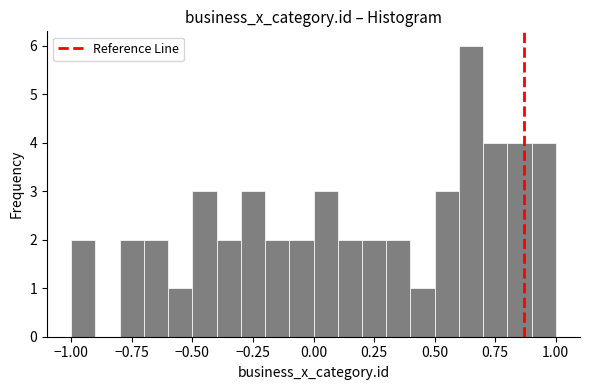

Read against the x-axis, roughly where is the centre of the tallest bar?

0.65